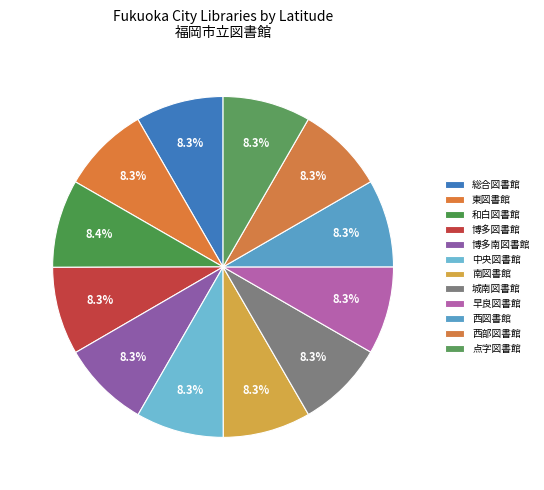

To the nearest percent, what portion does 早良図書館 represent?

8%